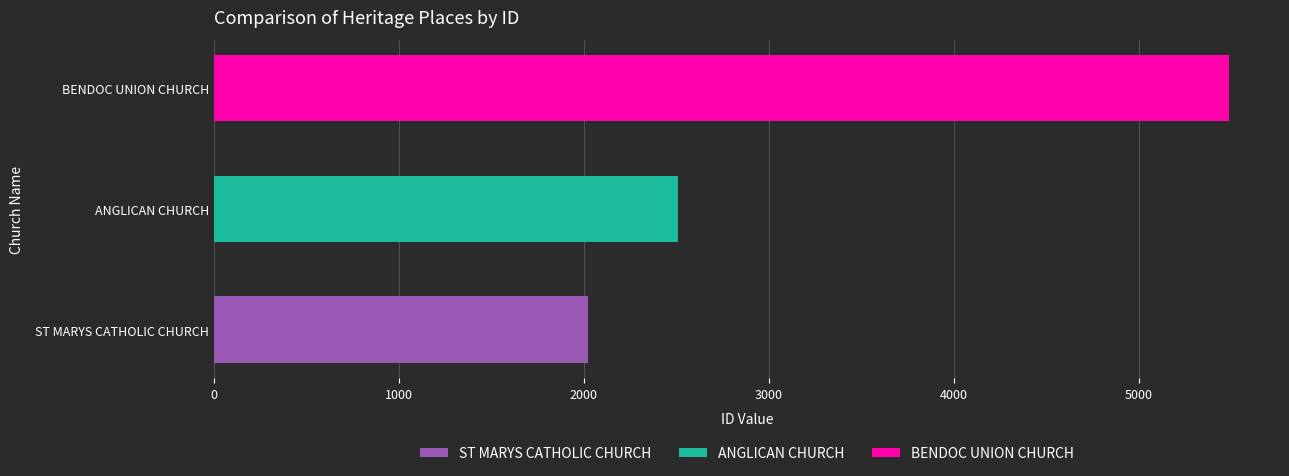

Reading left to right, extract all data points from this chart.

2024	2510	5488